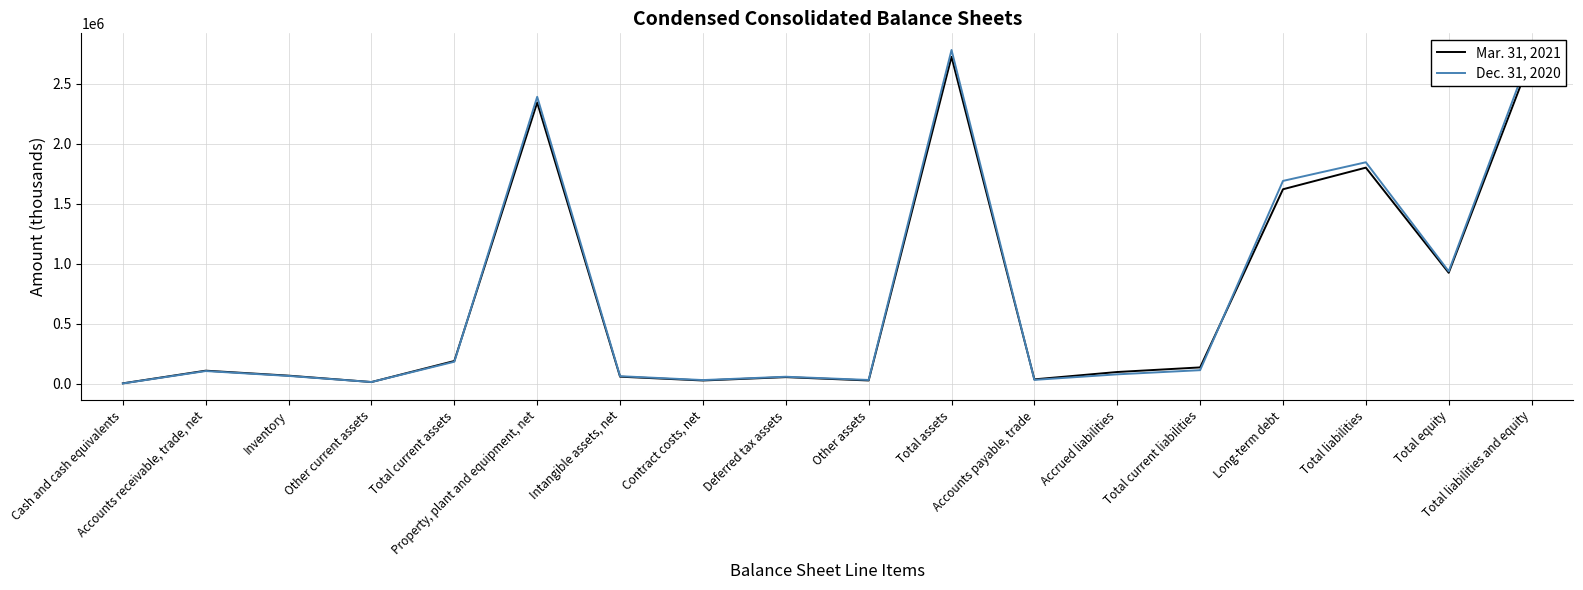

What are all the series names shown in the legend?

Mar. 31, 2021, Dec. 31, 2020